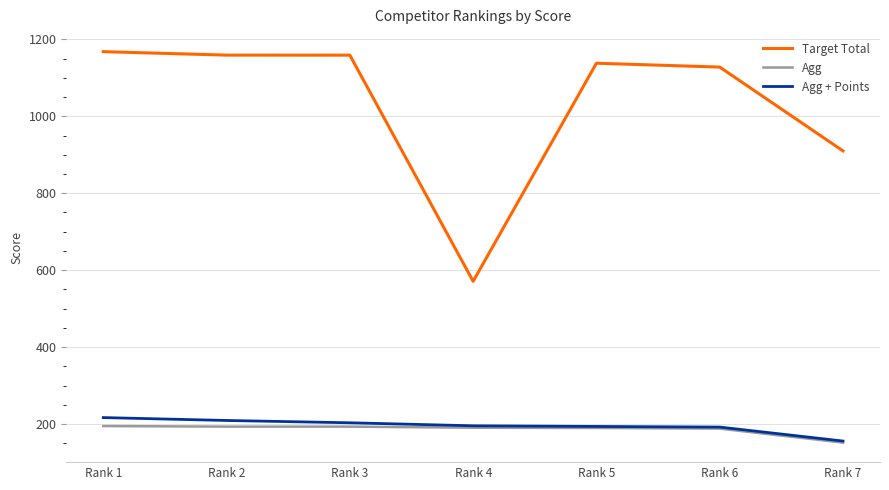

Which series has the largest range (max minus min)?

Target Total